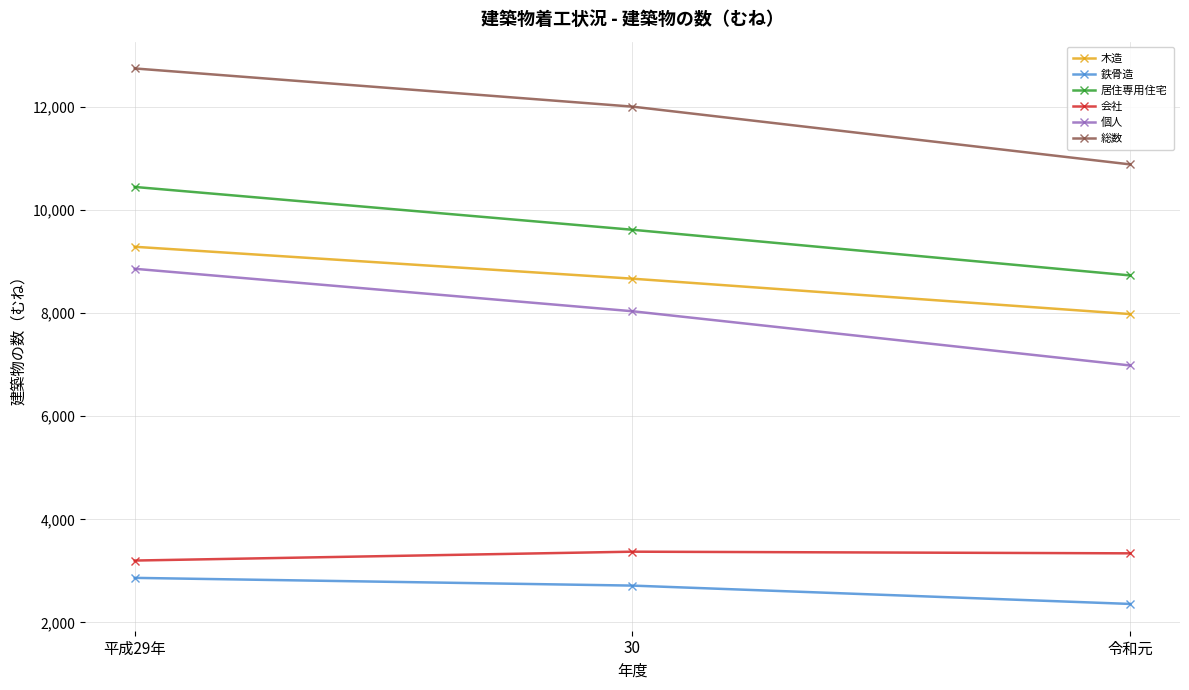

What is the spread (max minus min) of values at 令和元?

8528